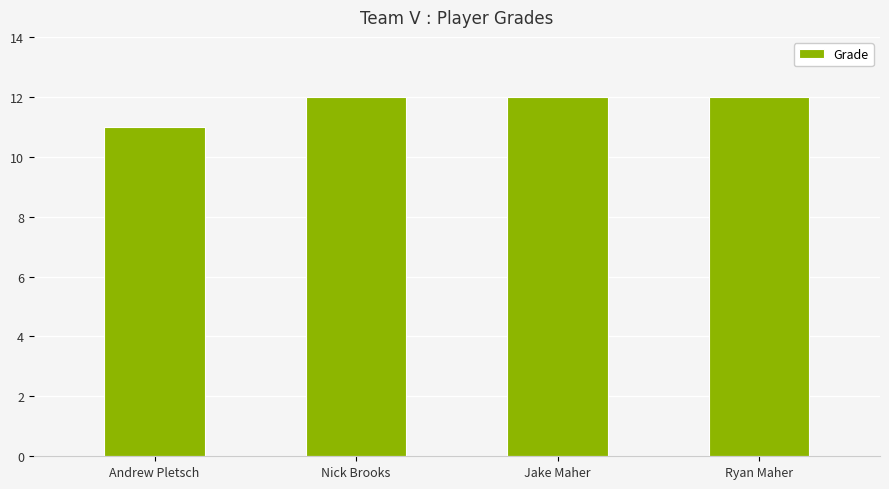

True or false: the data shows 17 at Ryan Maher.

False